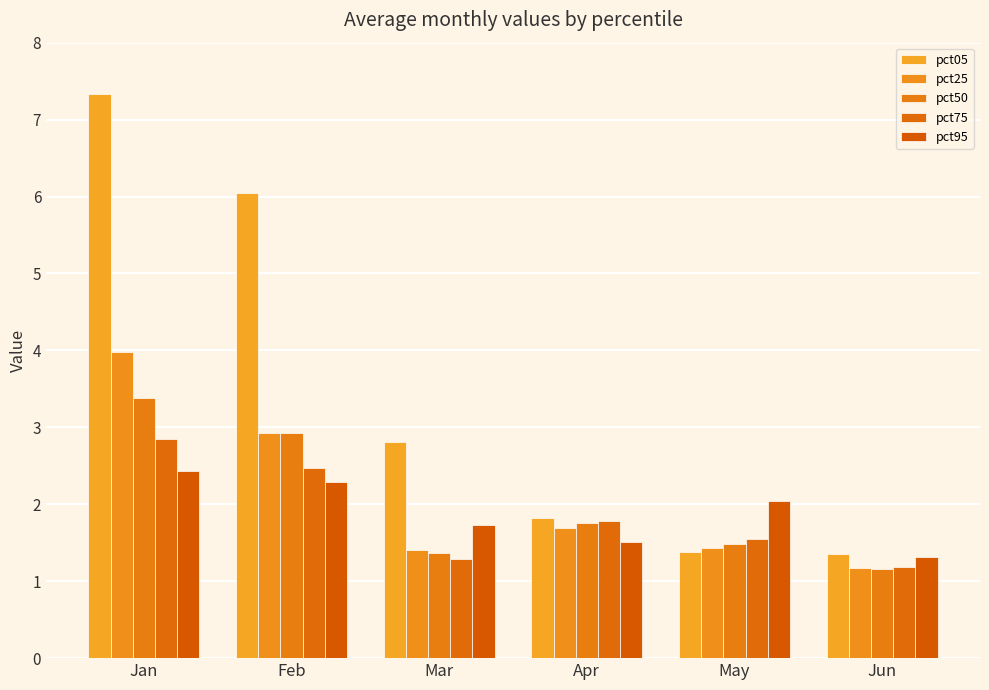

What is the difference between the pct75 values at Jun and Jan?

1.7